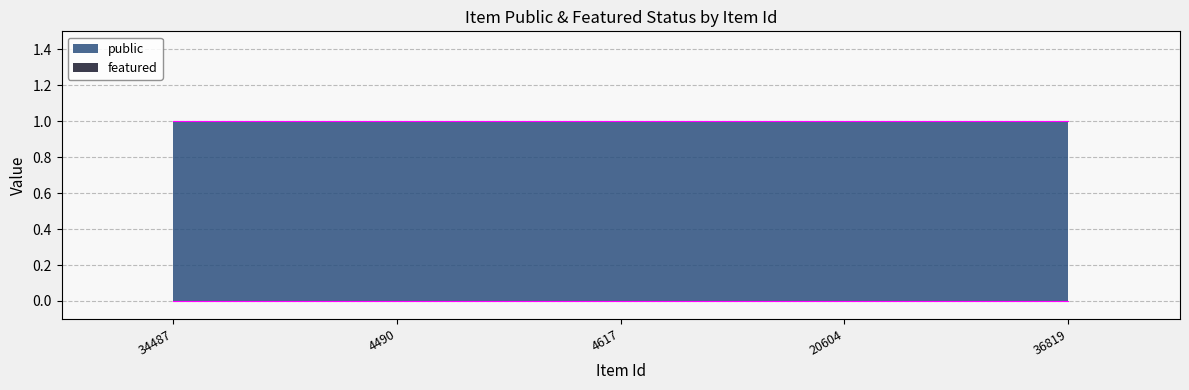

What is the total value across all series at 4490?

1